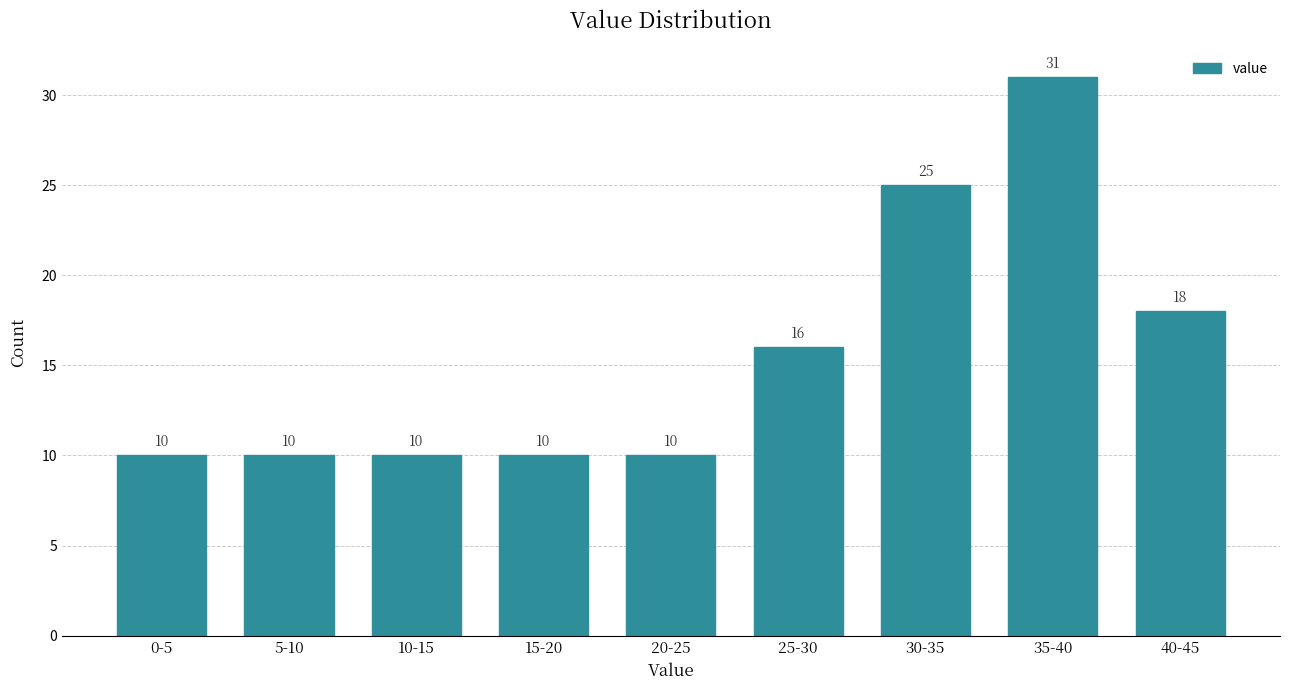

Reading left to right, extract all data points from this chart.

10	10	10	10	10	16	25	31	18